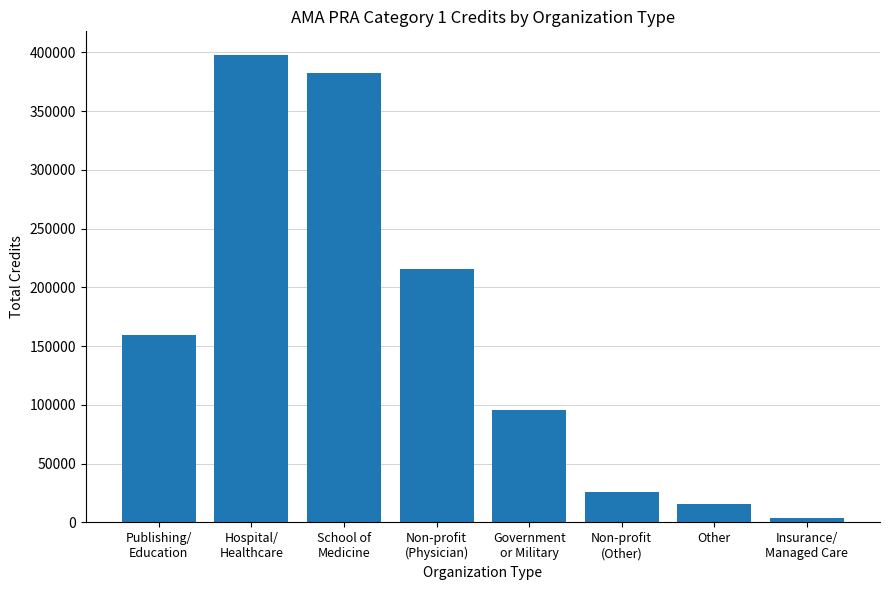

What value does the data have at Government
or Military?

95604.3